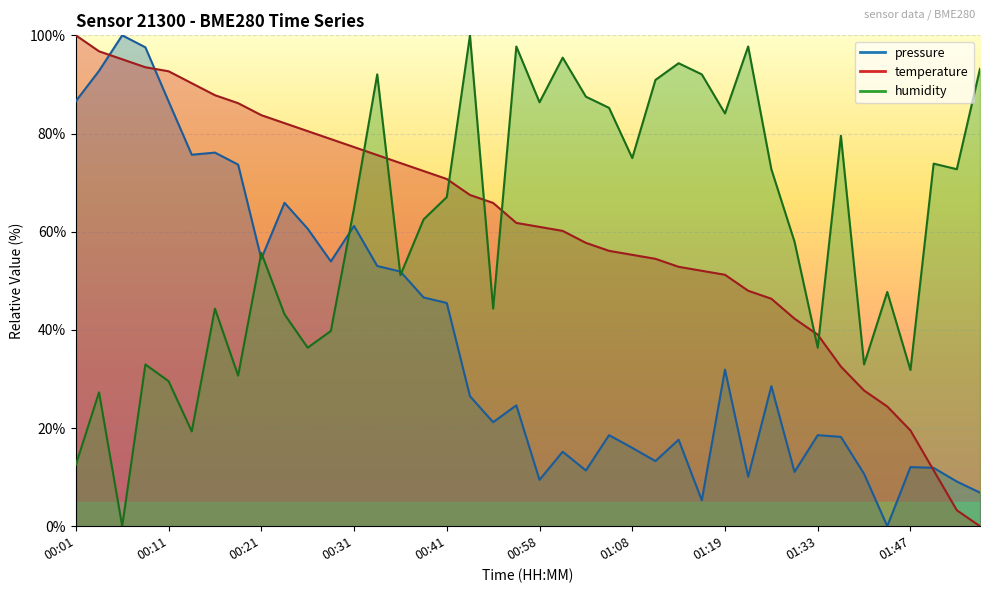

At which label is humidity closest to 50?

00:36